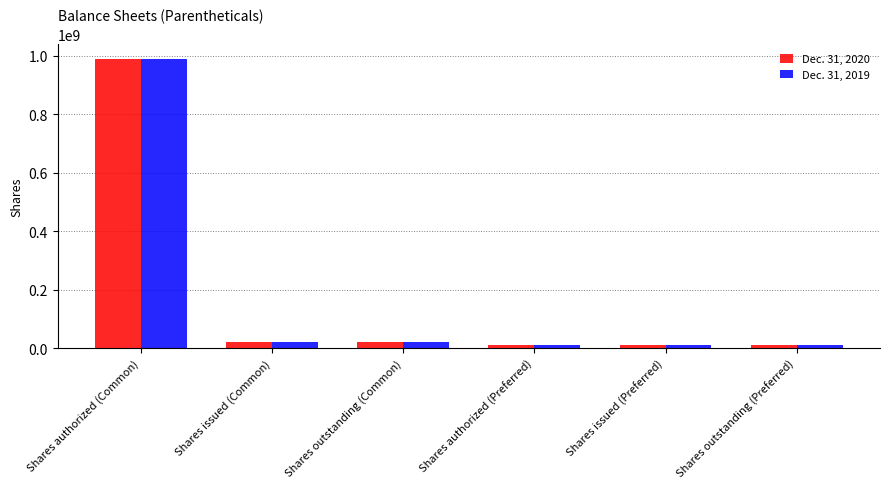

Is it true that Dec. 31, 2020 equals 1351178126 at Shares authorized (Common)?

False